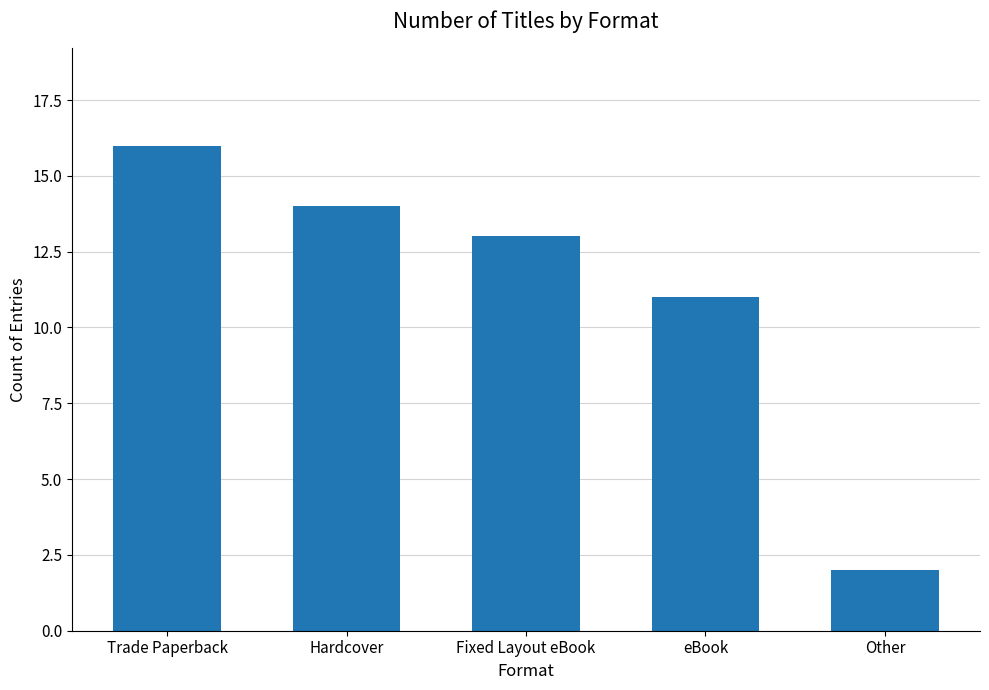

What is the label of the 1st bar from the left?

Trade Paperback